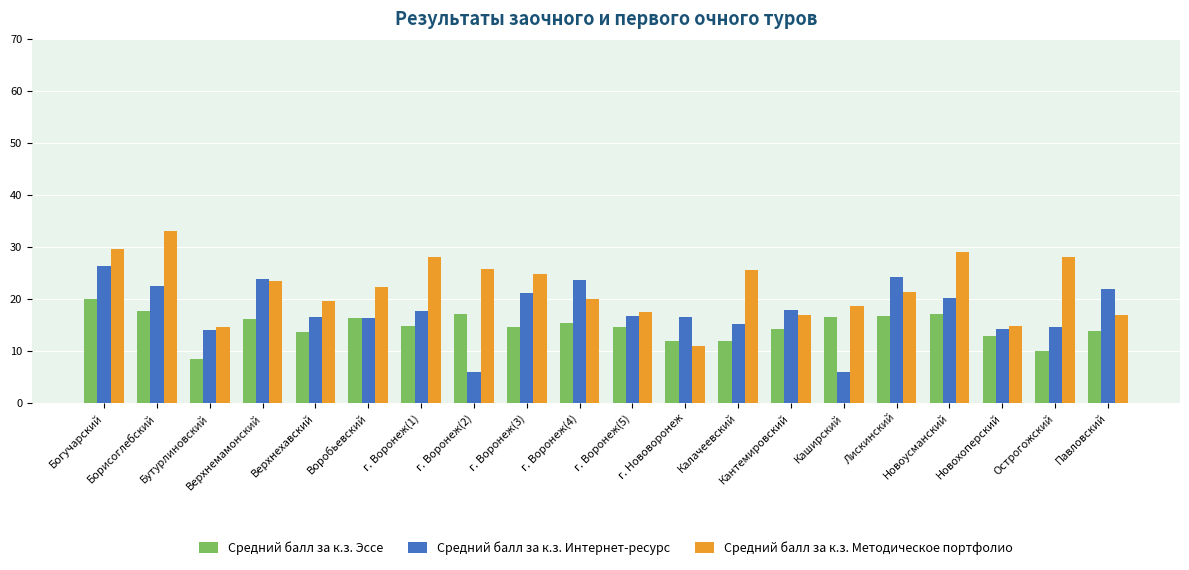

What is the maximum value for Средний балл за к.з. Интернет-ресурс?

26.2